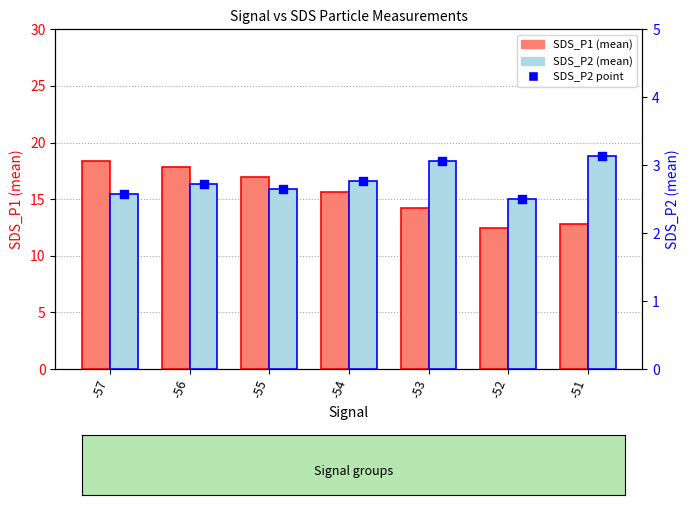

What are all the series names shown in the legend?

SDS_P1 (mean), SDS_P2 (mean), SDS_P2 point